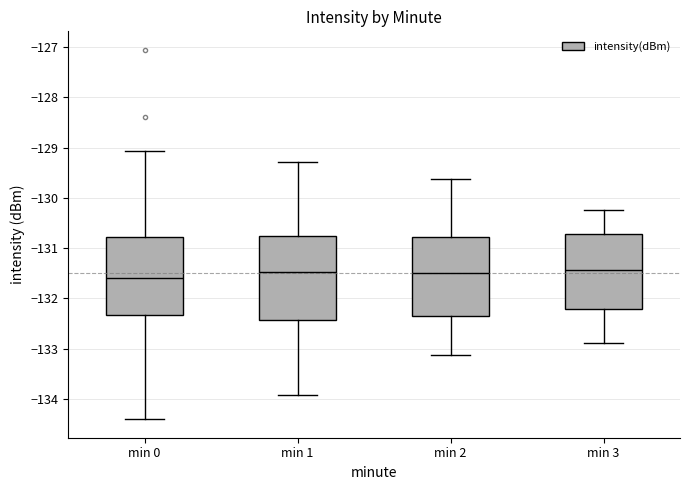

Reading left to right, read every box against the y-axis: the position of its median line, the range the box covers, and the ends of its whiskers. The values are not printed on the chart, so give them approximately, as read against the axis.

min 0: median -131.6, box -132.3 to -130.8, whiskers -134.4 to -129.1
min 1: median -131.5, box -132.4 to -130.8, whiskers -133.9 to -129.3
min 2: median -131.5, box -132.3 to -130.8, whiskers -133.1 to -129.6
min 3: median -131.4, box -132.2 to -130.7, whiskers -132.9 to -130.2